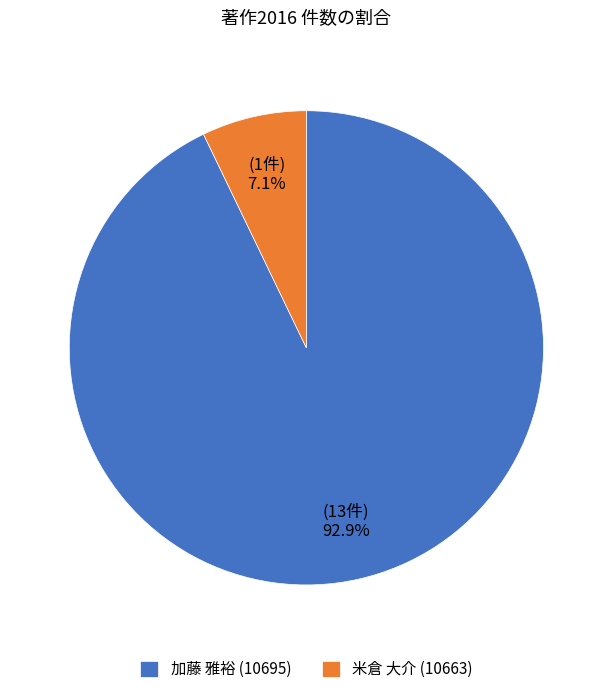

Rank the categories by value from lowest to highest.

米倉 大介 (10663), 加藤 雅裕 (10695)